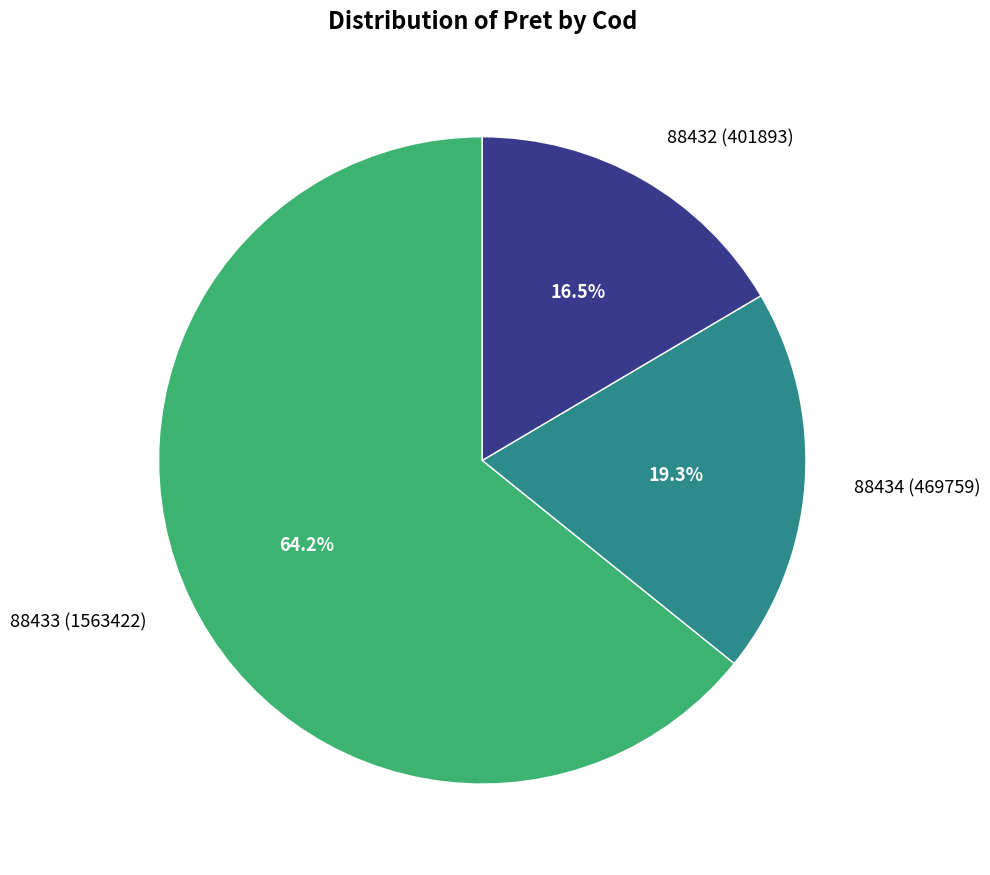

Which category has the biggest portion of the pie?

88433